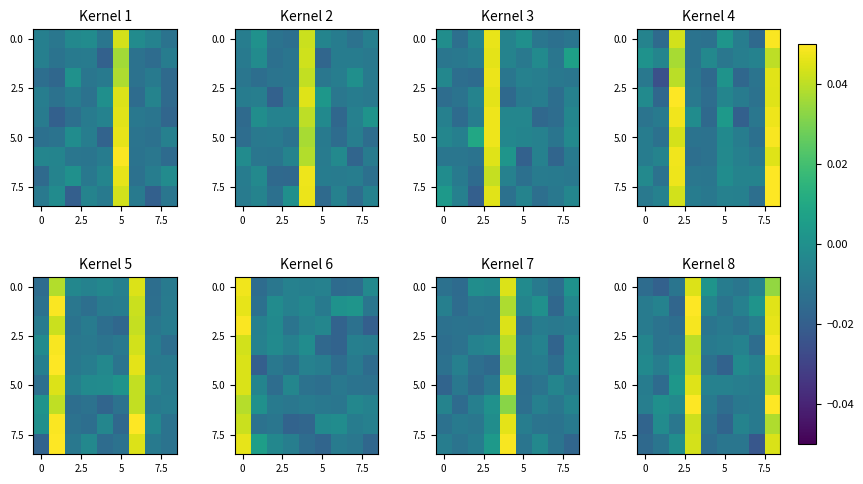

At how many categories does at least one series exceed 0?

5